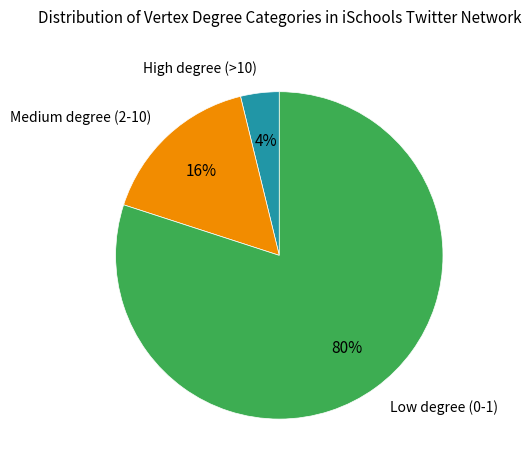

Do High degree (>10) and Medium degree (2-10) together represent more than half of the pie?

No